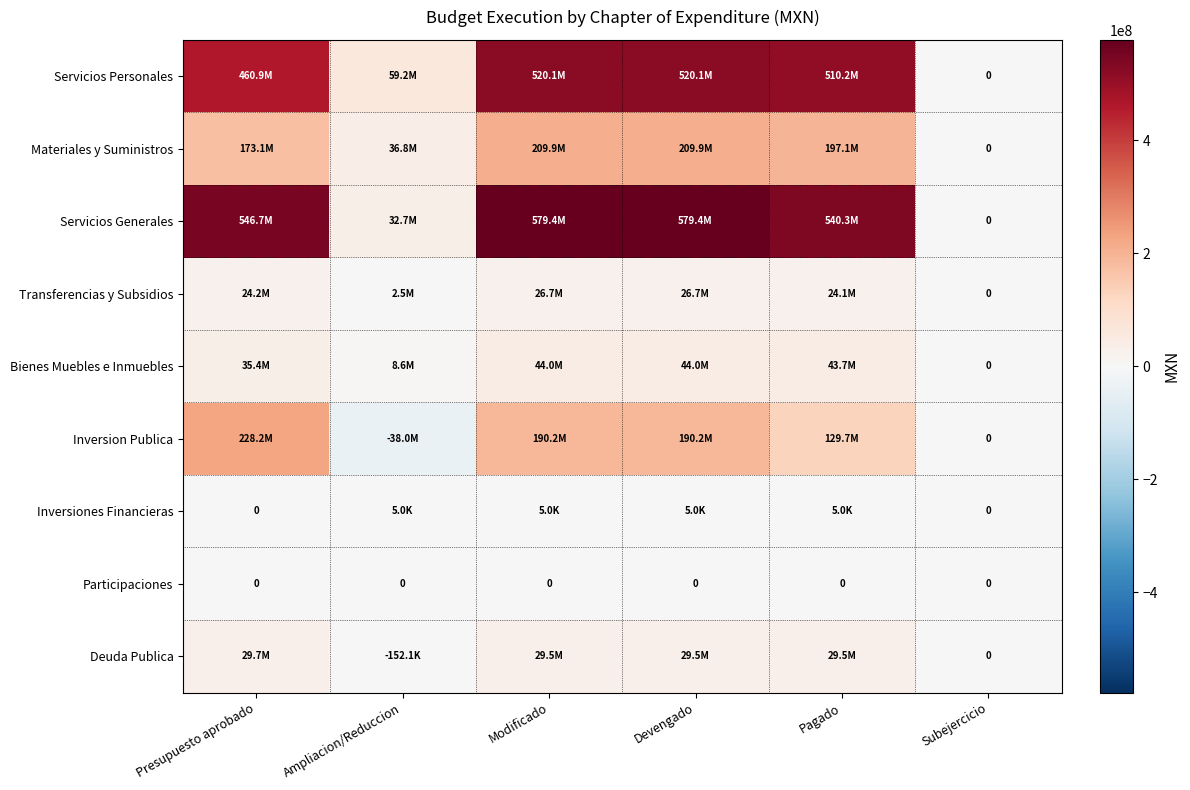

Which series has the largest total across all categories?

Servicios Generales